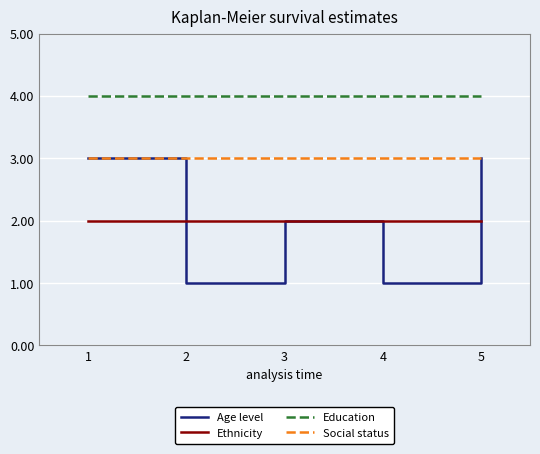

Reading left to right, list all the values displayed in this chart.

Age level: 3	1	2	1	3
Ethnicity: 2	2	2	2	2
Education: 4	4	4	4	4
Social status: 3	3	3	3	3